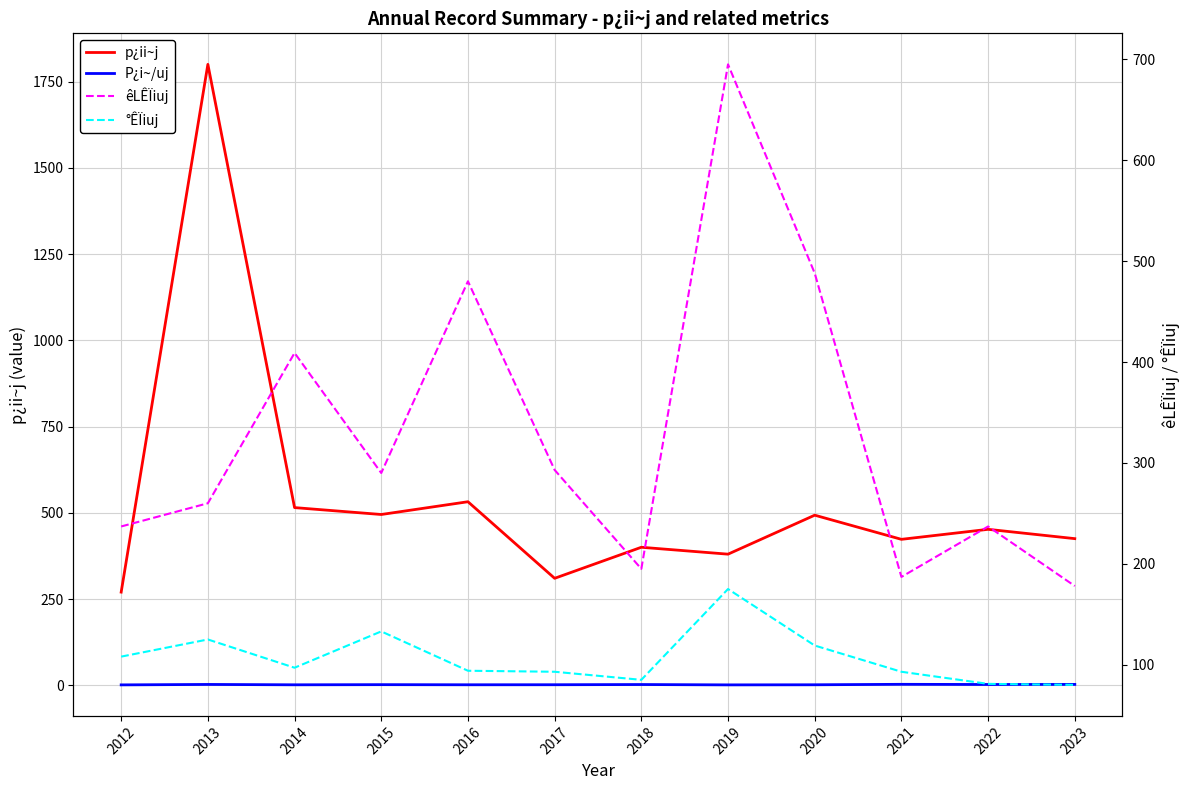

What is the minimum value for P¿i~/uj?

1.1